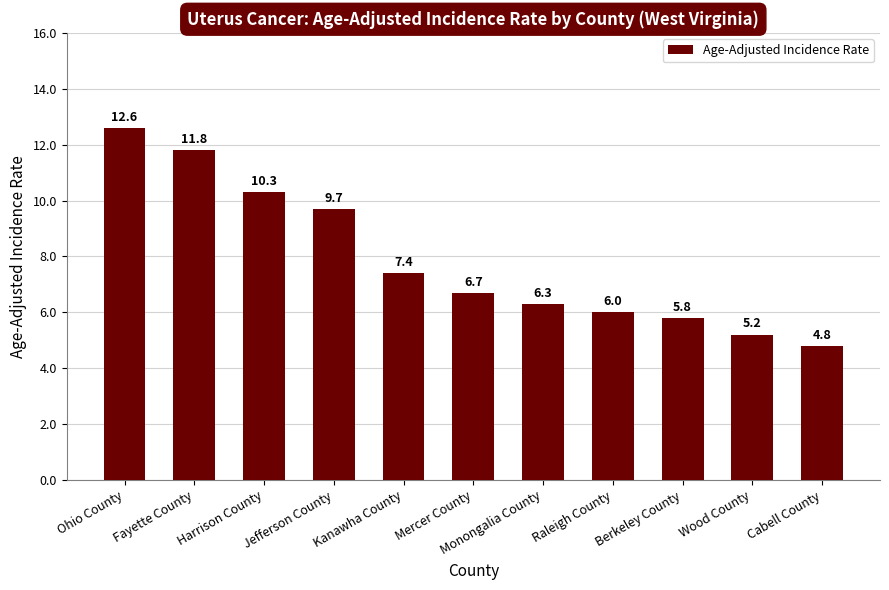

How many series are shown in this chart?

1